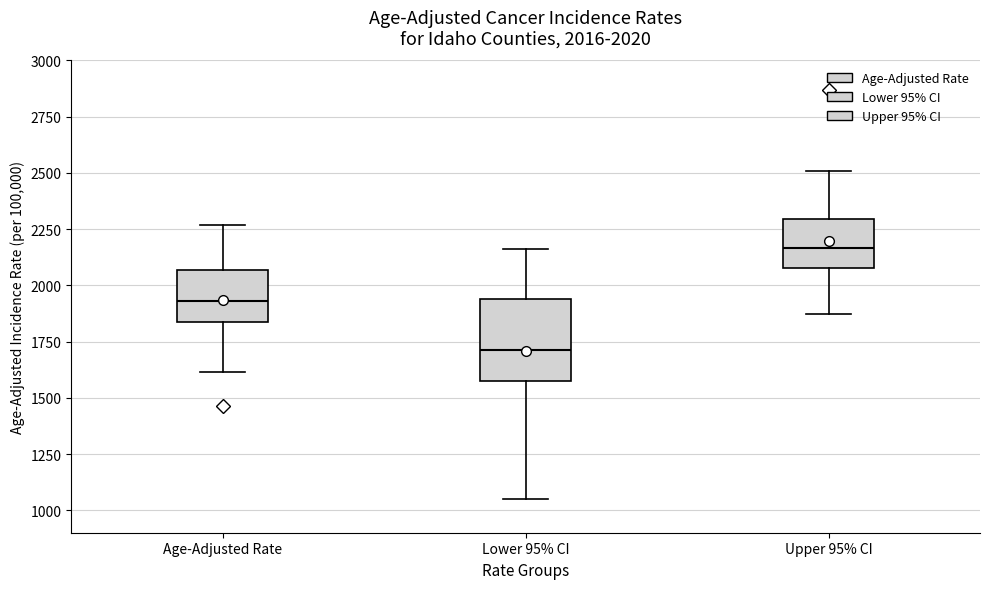

Which box's median line is the lowest?

Lower 95% CI